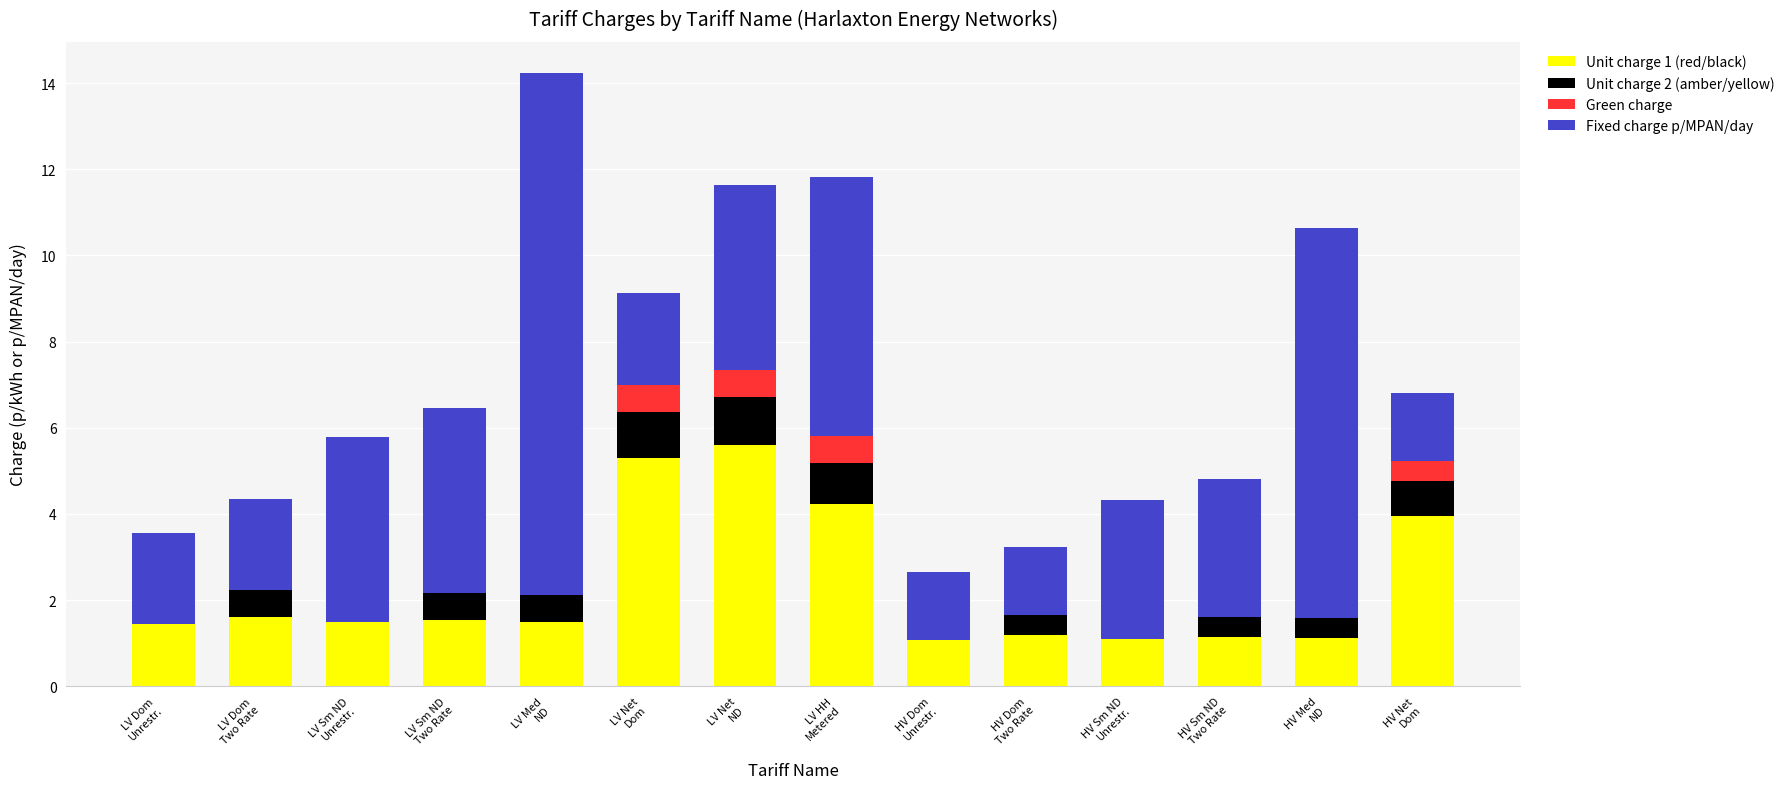

What is the highest value of the Unit charge 1 (red/black) series?

5.6